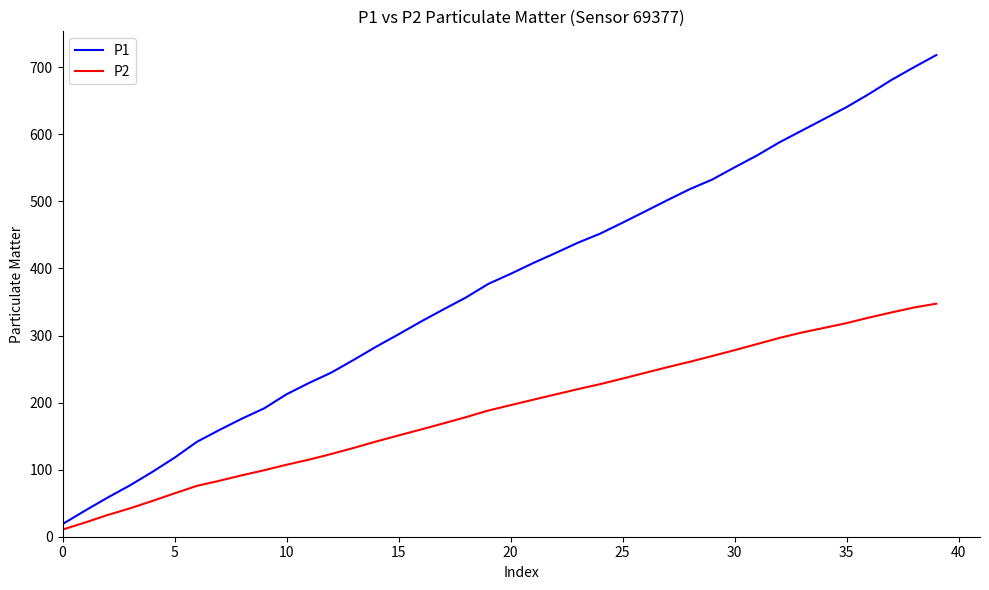

What is the maximum value shown in the chart?

718.2